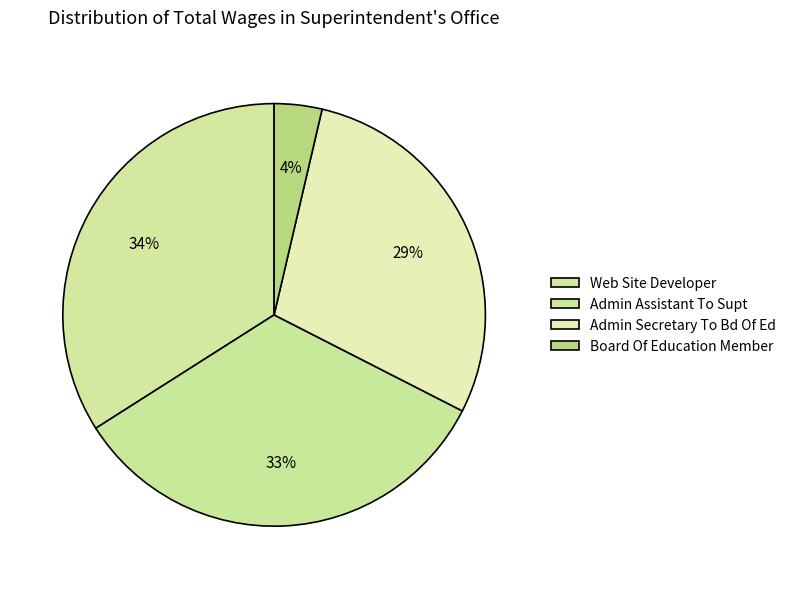

To the nearest percent, what is the average slice percentage?

25%